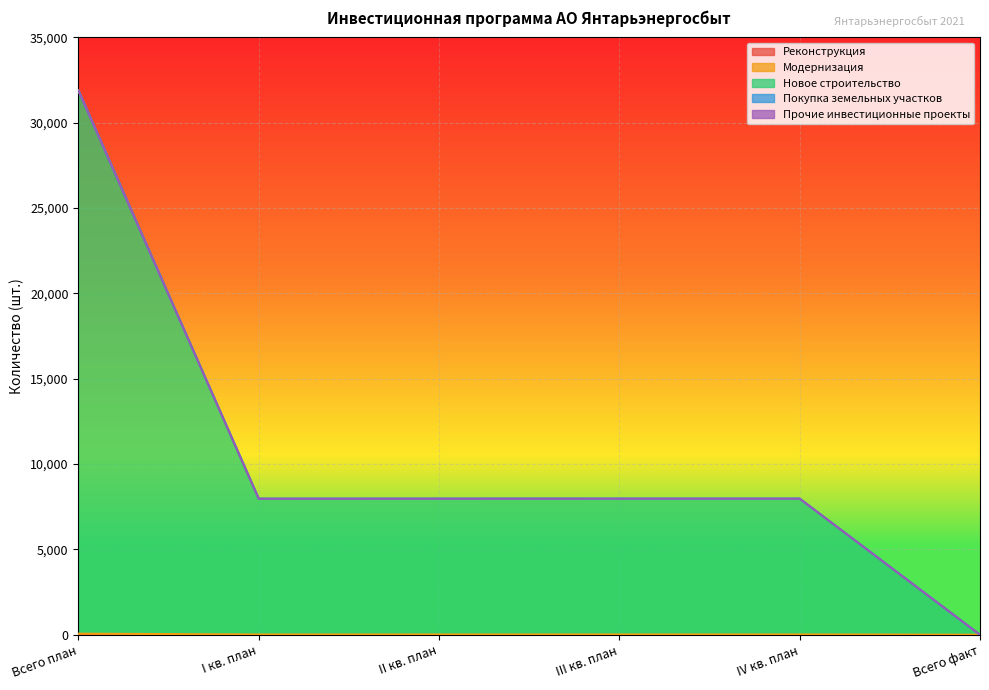

List the labels in order of Покупка земельных участков value, smallest first.

Всего план, I кв. план, II кв. план, III кв. план, IV кв. план, Всего факт